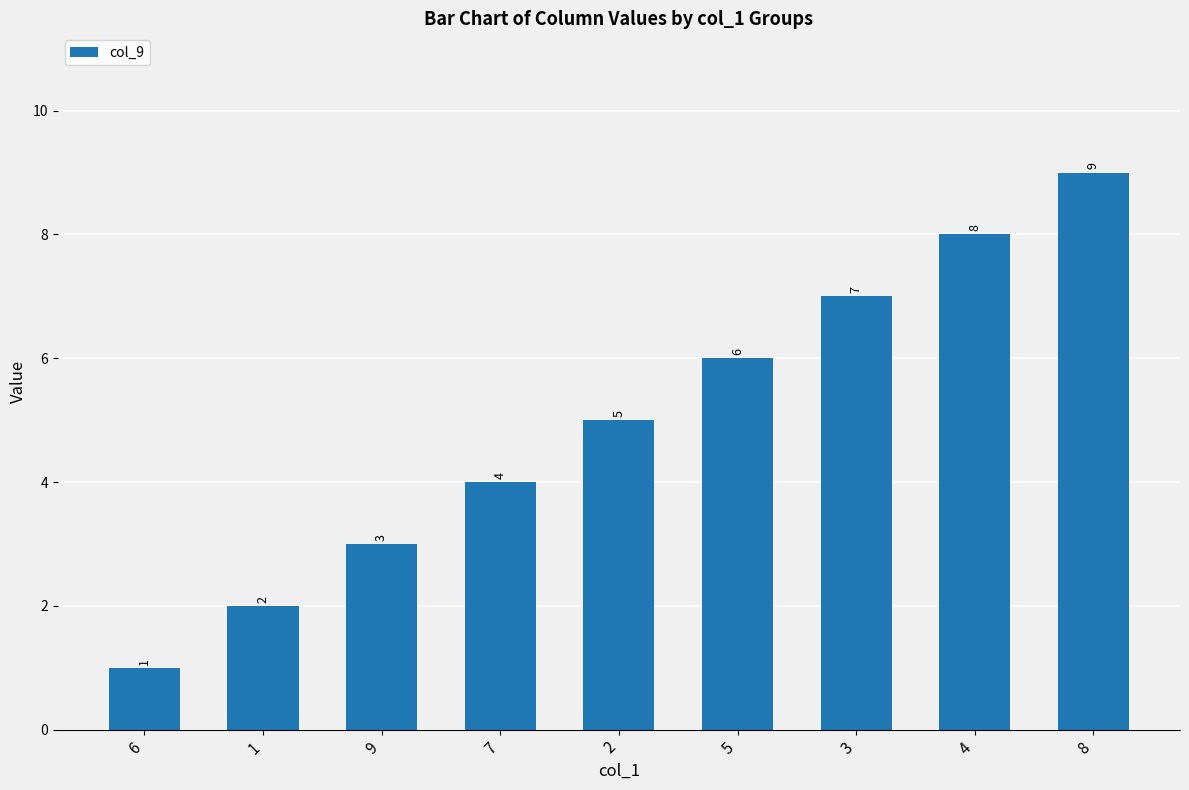

What is the sum of the values at 9 and 5?

9